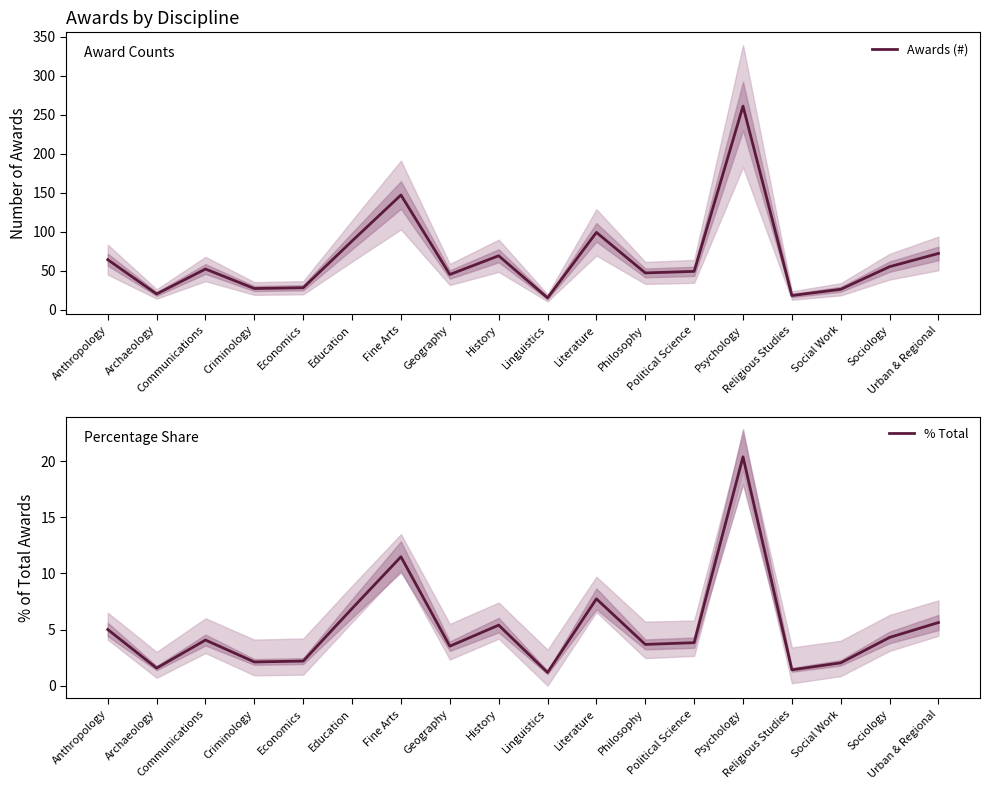

Which series has the largest total across all categories?

Awards (#)